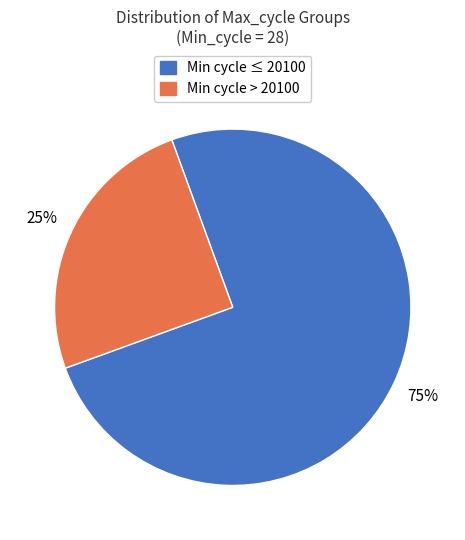

Is there any slice that represents more than half of the pie?

Yes